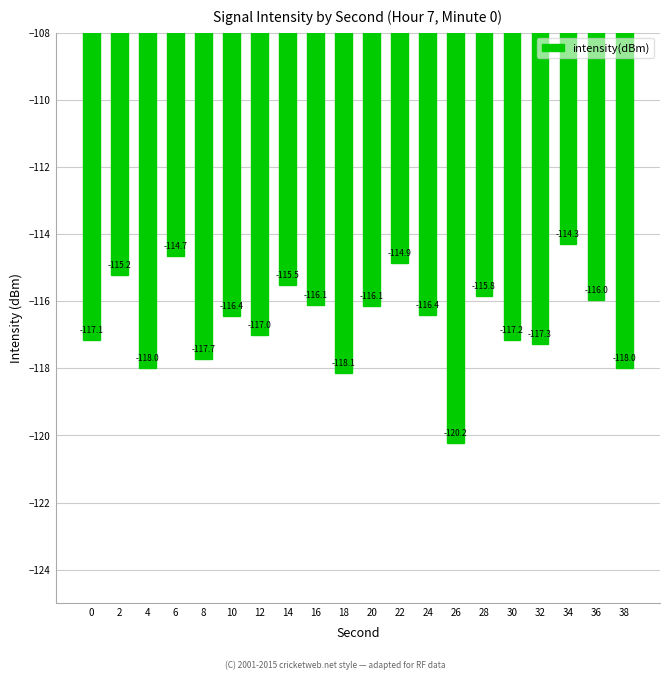

What is the average value?

-116.6